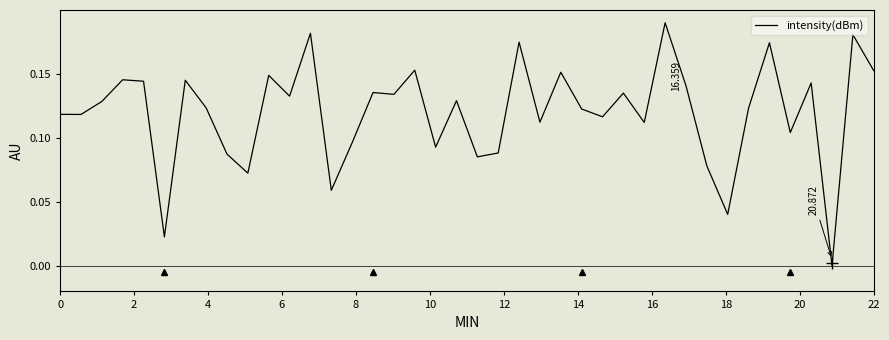

How many interior local valleys (lower than both neighbors) does the data have?

14